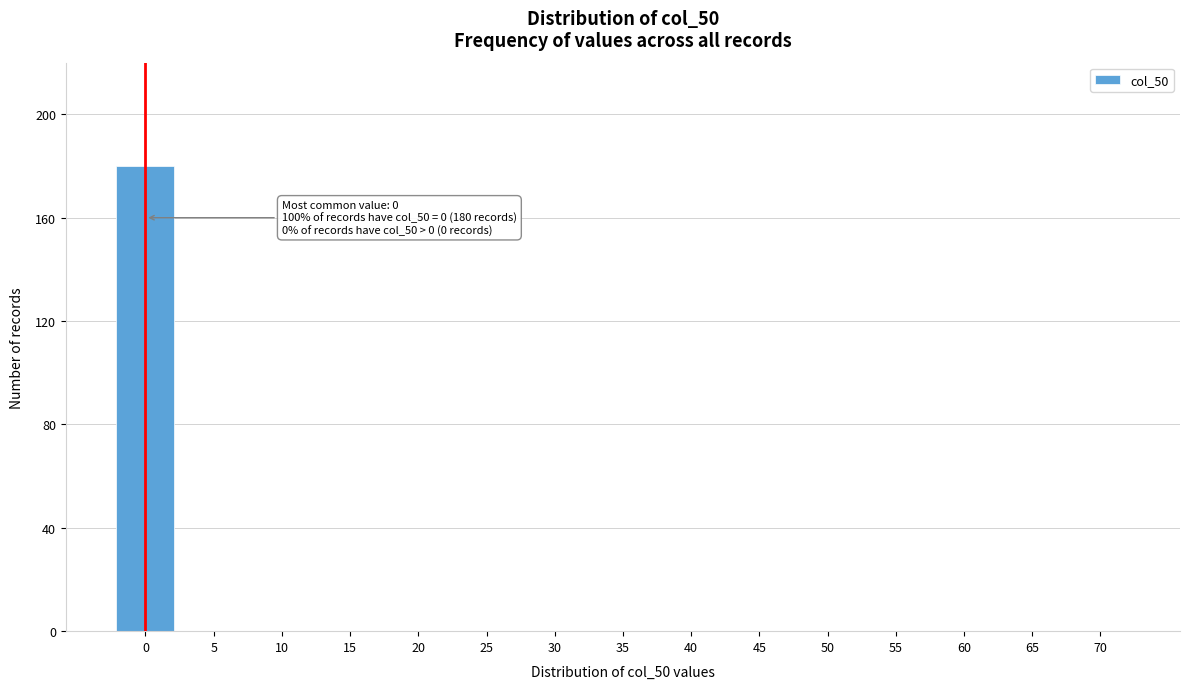

Reading right to left, list all the values displayed in this chart.

70=0	65=0	60=0	55=0	50=0	45=0	40=0	35=0	30=0	25=0	20=0	15=0	10=0	5=0	0=180